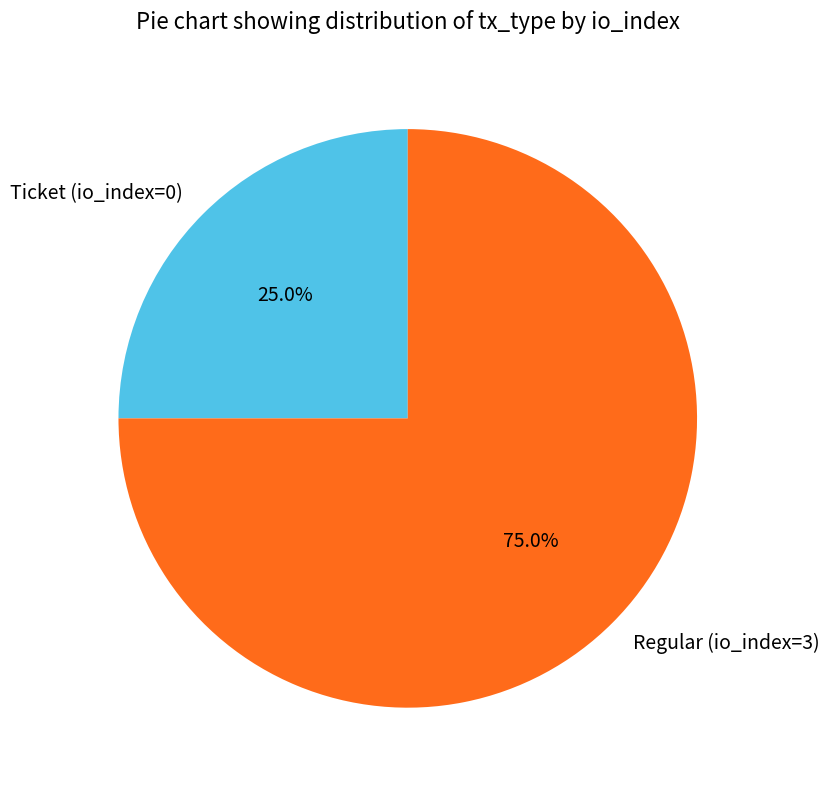

To the nearest percent, what portion does Regular (io_index=3) represent?

75%